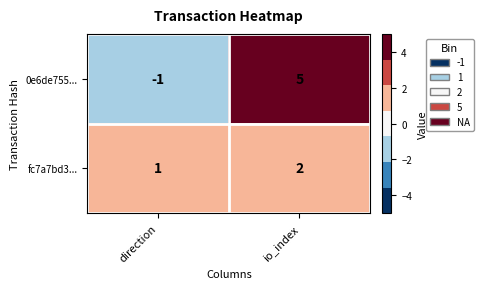

Rank the series by their average value, from highest to lowest.

0e6de755..., fc7a7bd3...